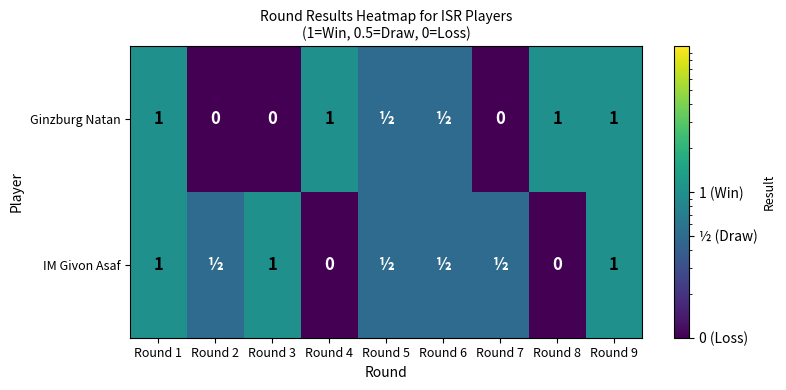

Is it true that IM Givon Asaf equals 0 at Round 3?

False